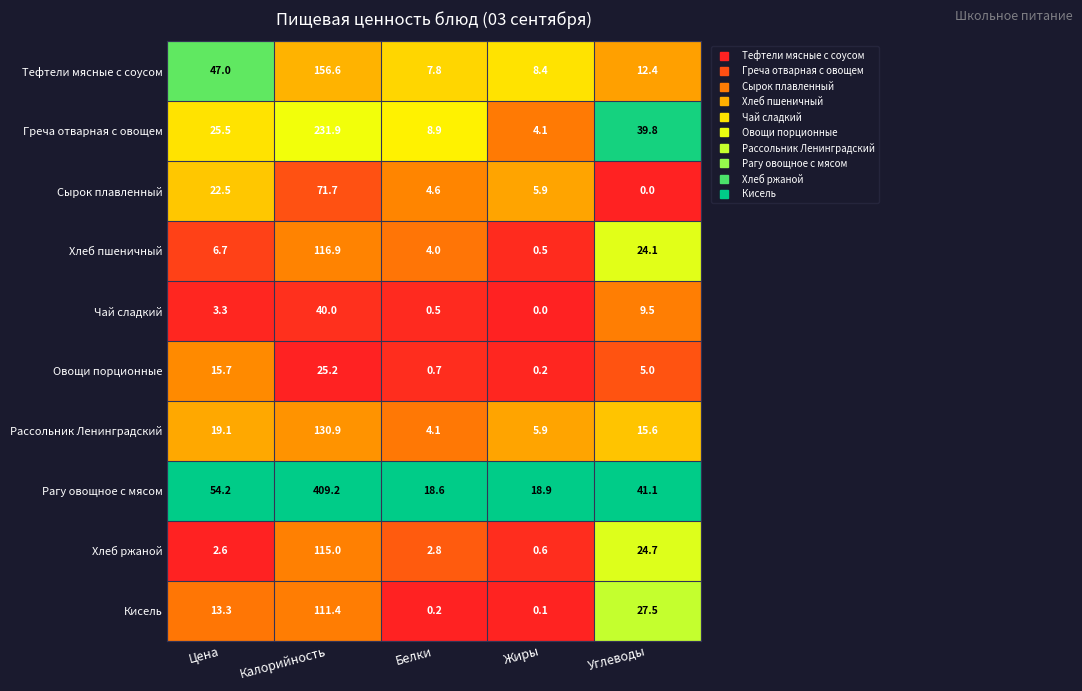

What is the difference between the maximum and minimum values in the Рассольник Ленинградский series?

126.8